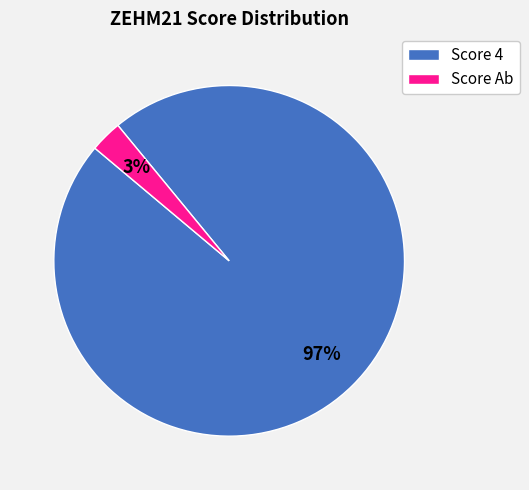

Does any single category account for the majority?

Yes